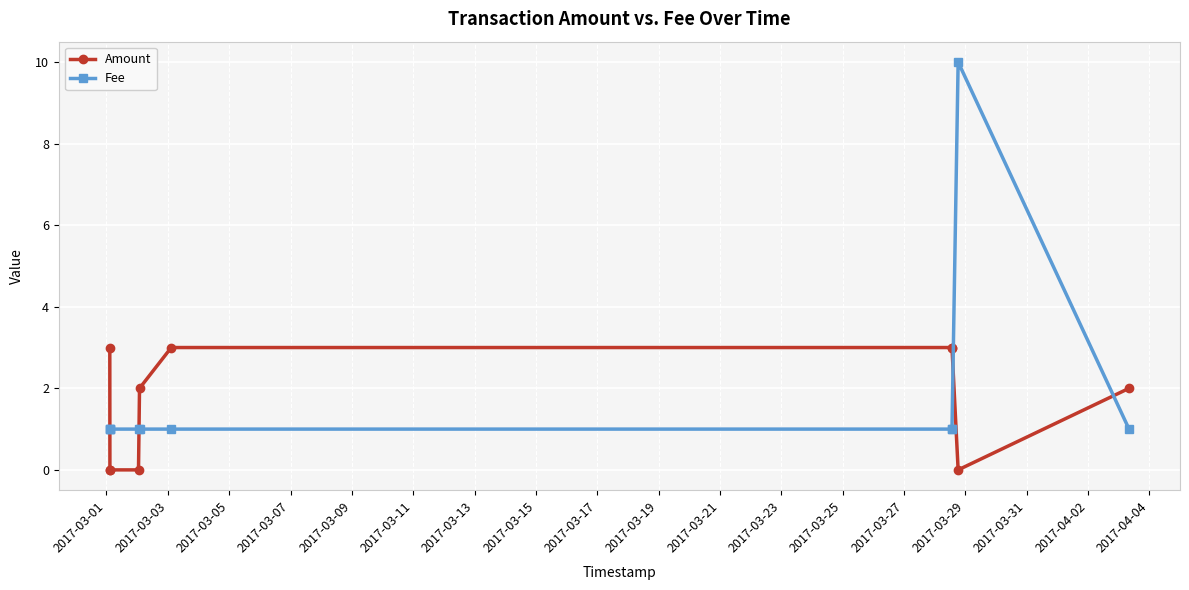

List the series in order of their peak value, highest first.

Fee, Amount